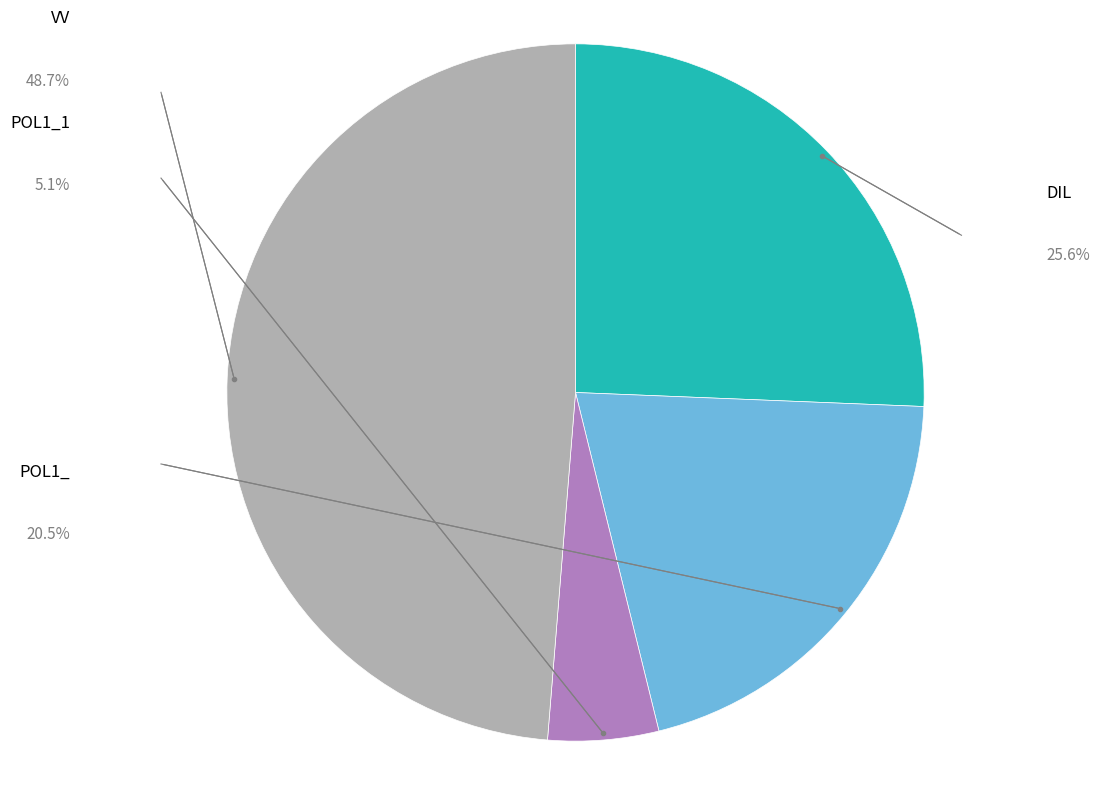

Is there any slice that represents more than half of the pie?

No